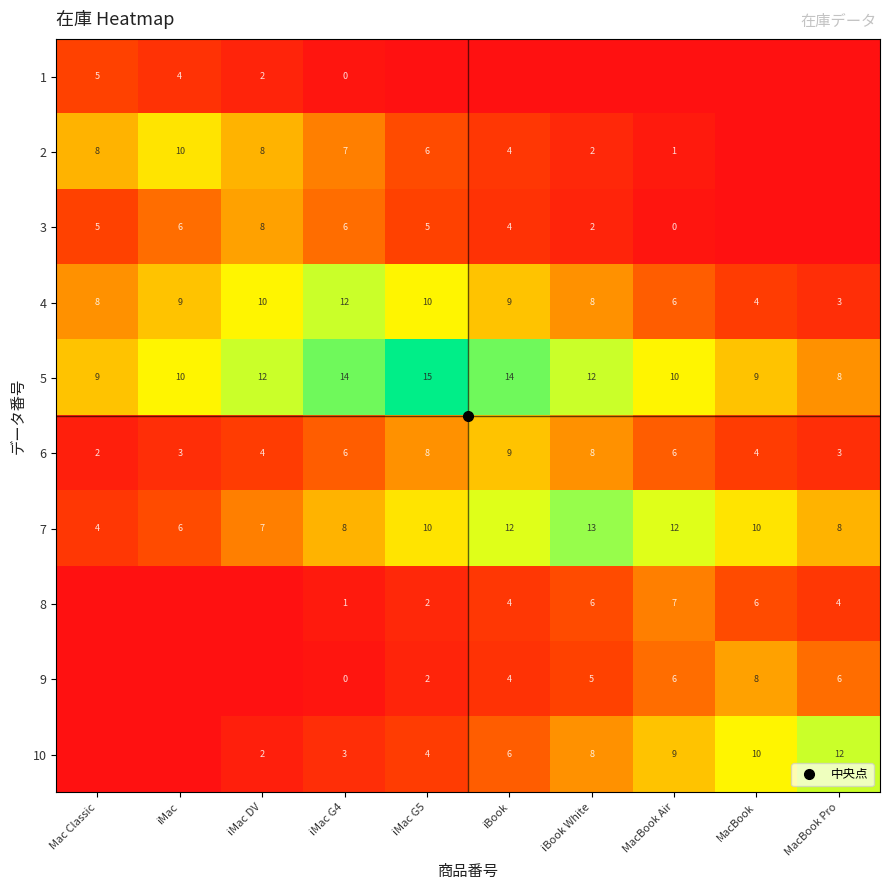

What is the difference between the maximum and minimum values in the 1 series?

5.0